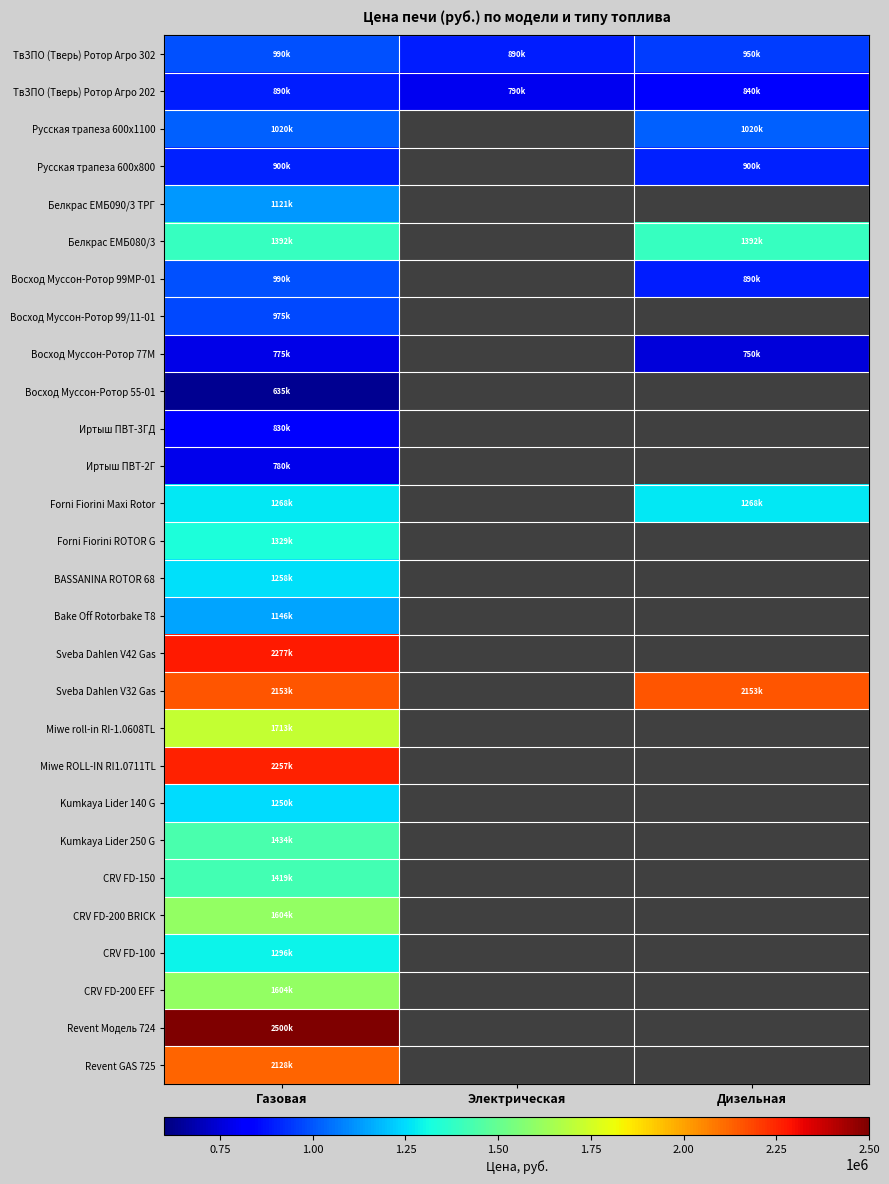

Which series has the largest range (max minus min)?

ТвЗПО (Тверь) Ротор Агро 302